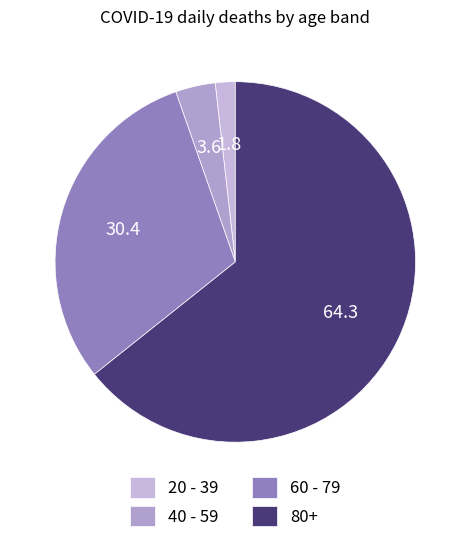

Is there a majority slice in this chart?

Yes